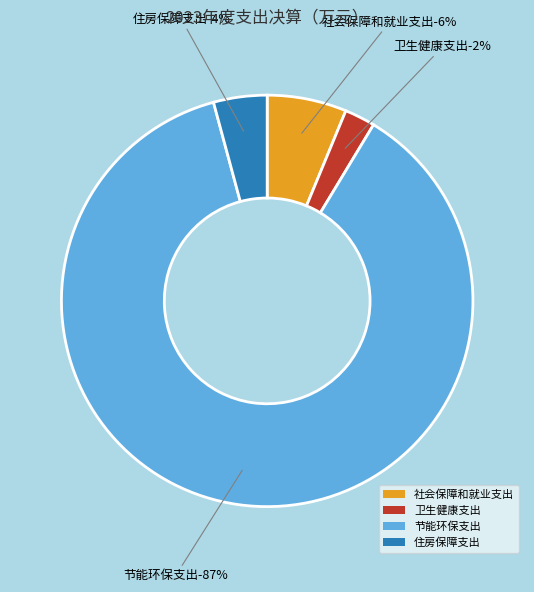

Is there a majority slice in this chart?

Yes